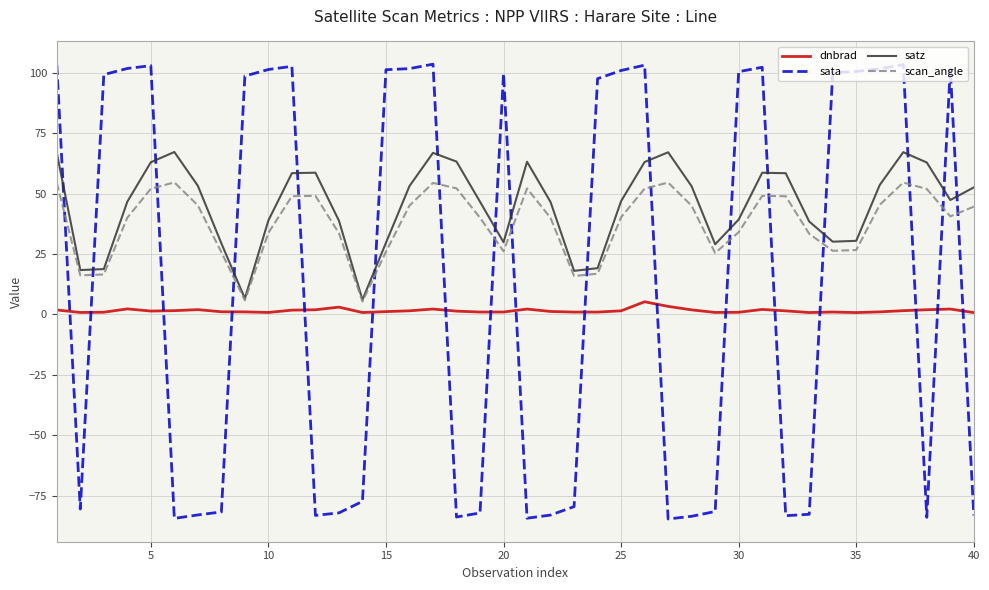

What is the greatest value displayed?

103.6